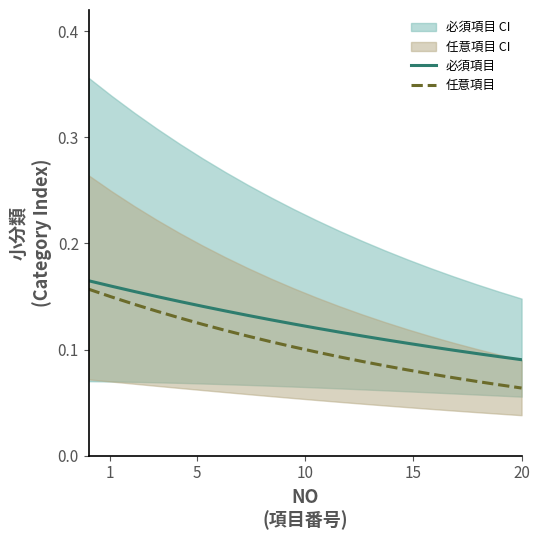

True or false: 必須項目 and 任意項目 intersect in this chart.

False